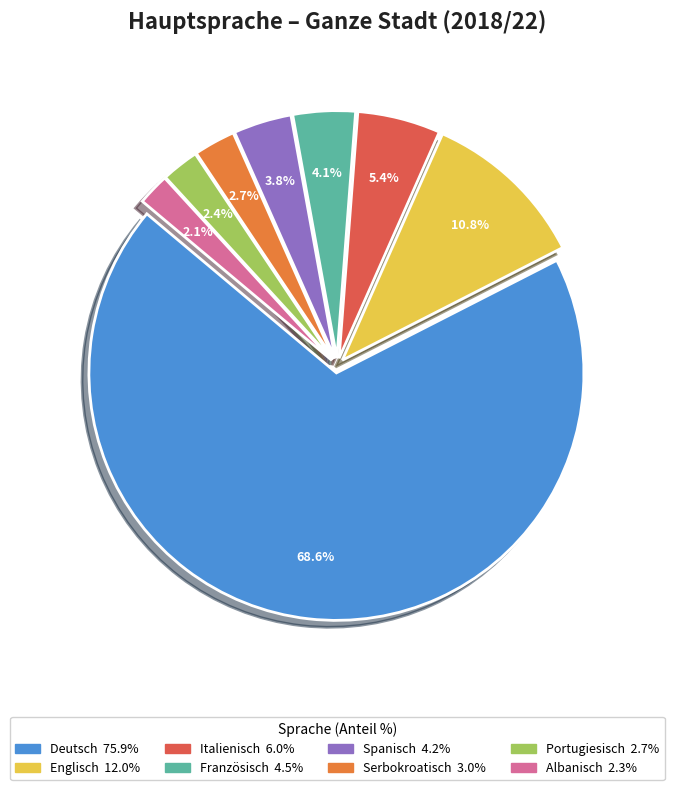

Approximately how many times larger is the value at Serbokroatisch compared to Portugiesisch?

1.1